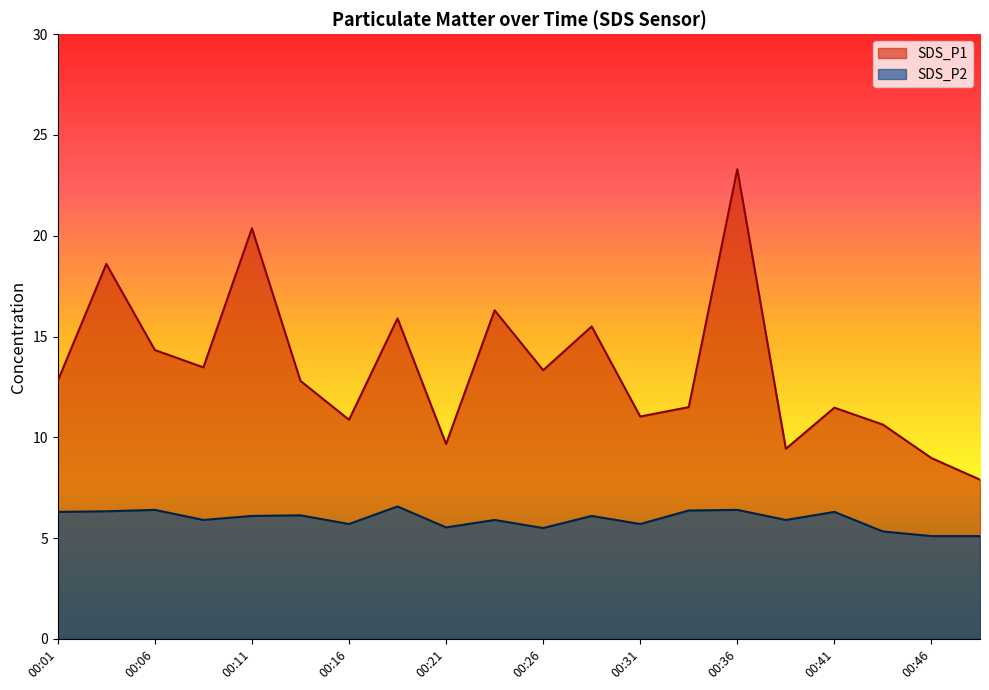

Is it true that SDS_P1 equals 9.7 at 00:21?

True